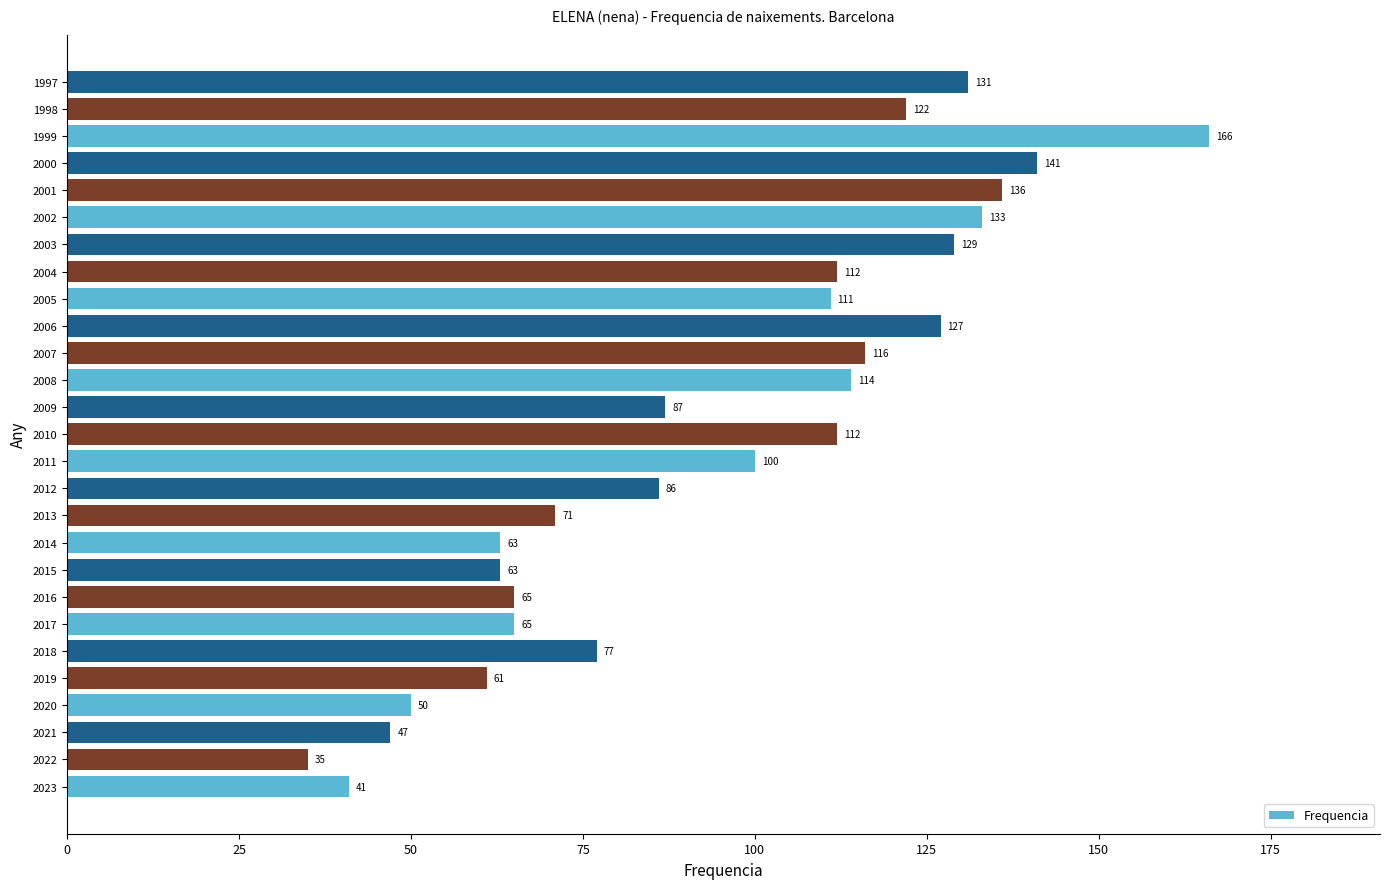

Between 2021 and 2004, which is larger?

2004